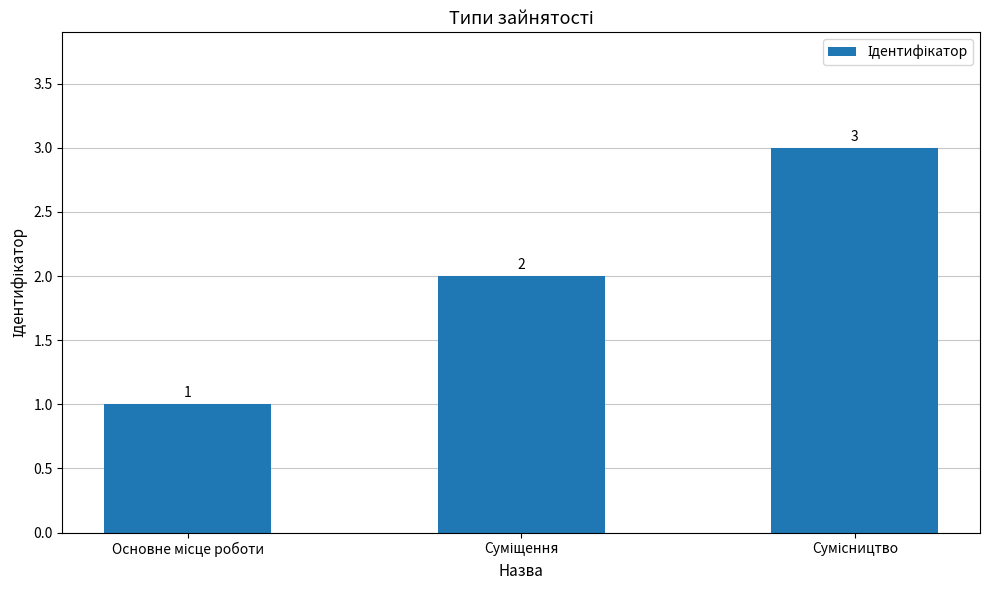

How many values are below 2?

1